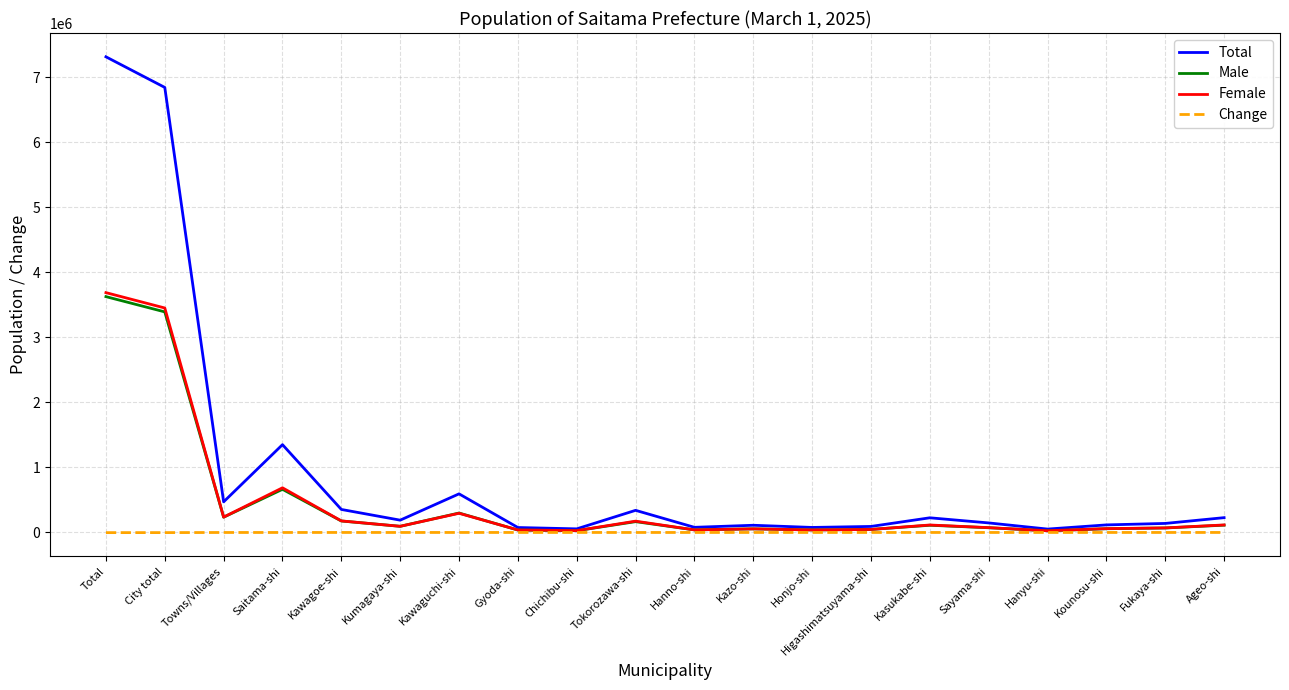

Which series has the largest range (max minus min)?

Total